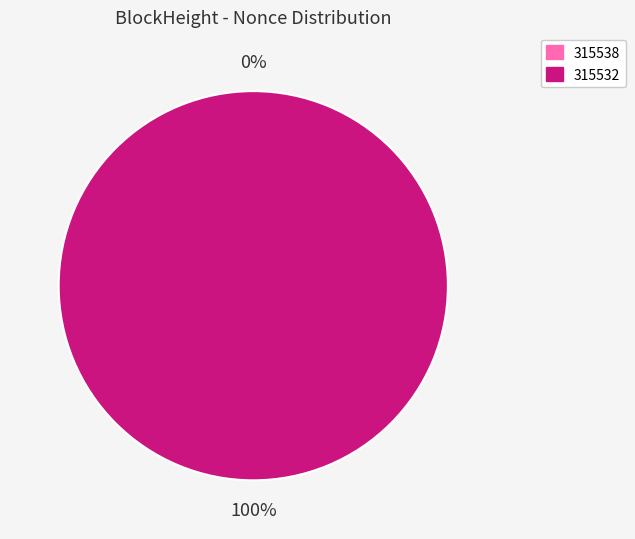

How many slices are in this pie chart?

2